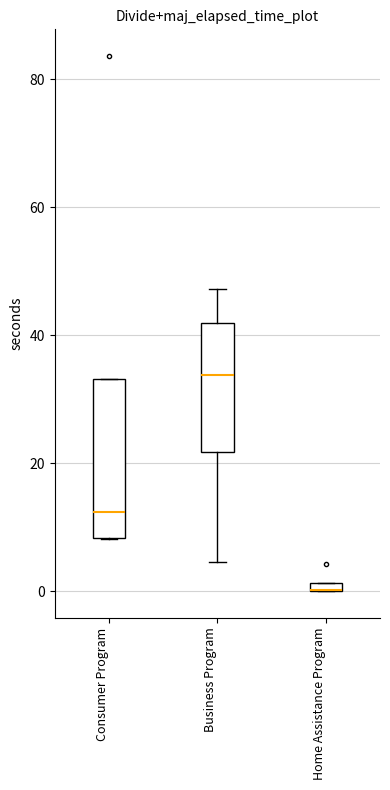

Comparing the boxes themselves (not the whiskers), which one is the tallest?

Consumer Program